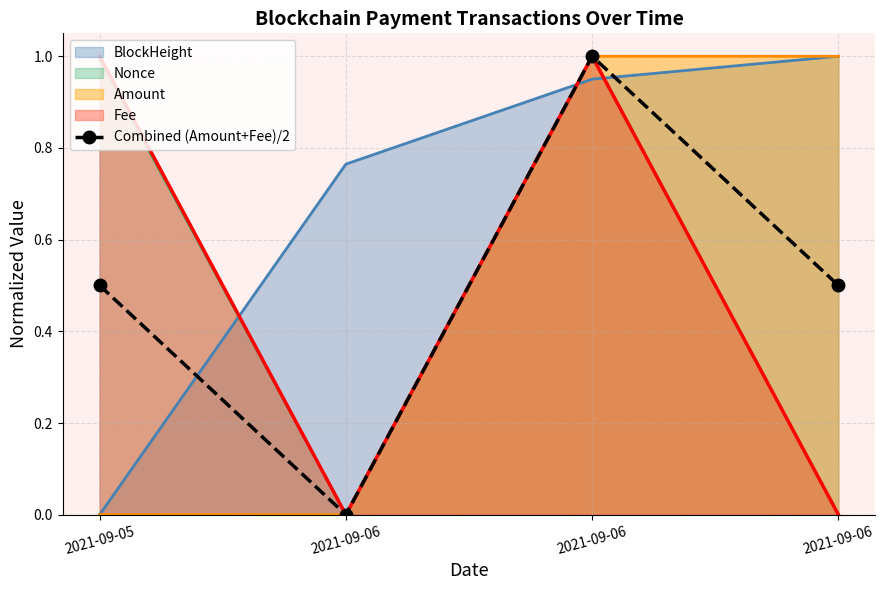

The value at 2021-09-06 is 0.5. True or false?

True